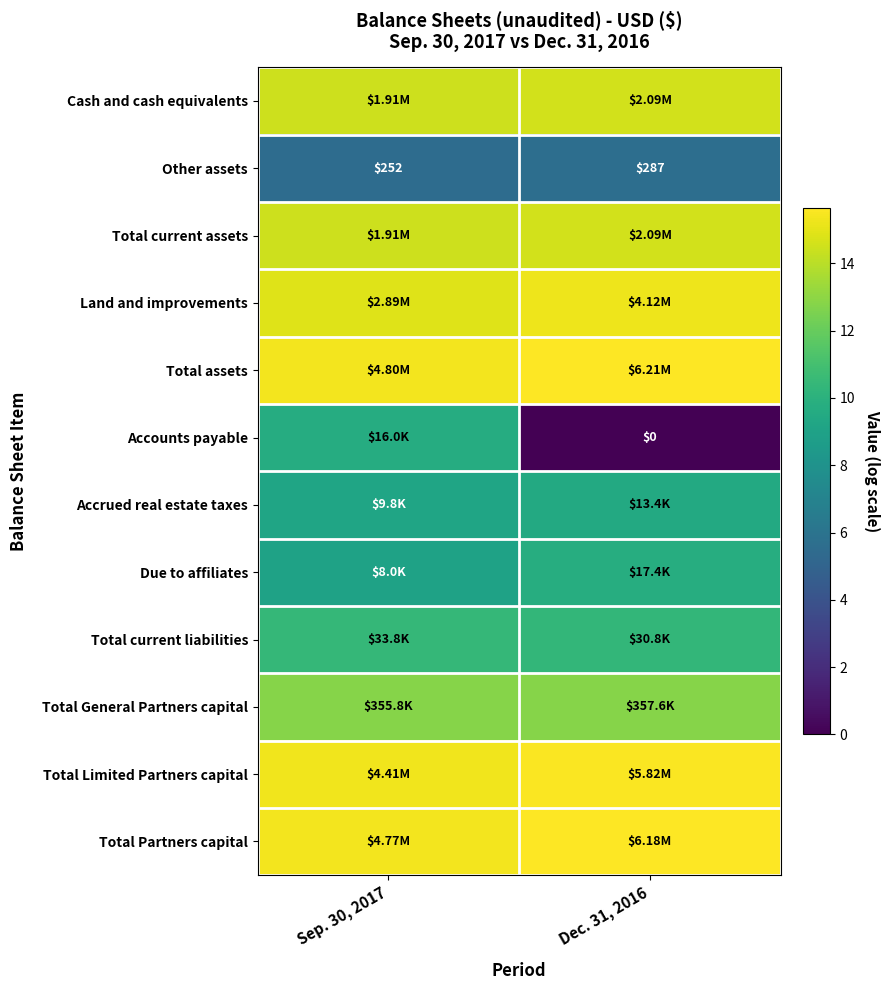

The Total current liabilities series shows 5.9 at Sep. 30, 2017. True or false?

False